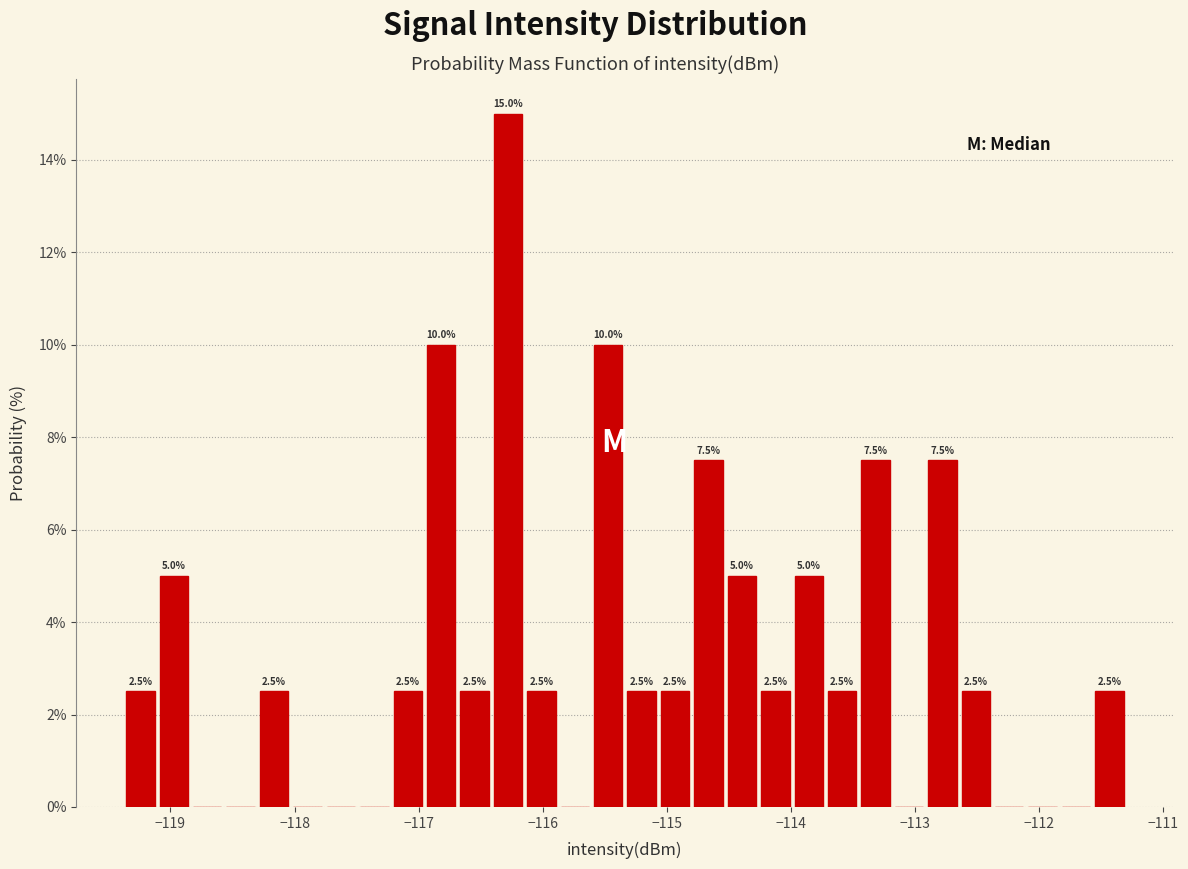

Around what value on the x-axis is the tallest bar? Give the approximate position of its centre, as read against the axis.

-116.3